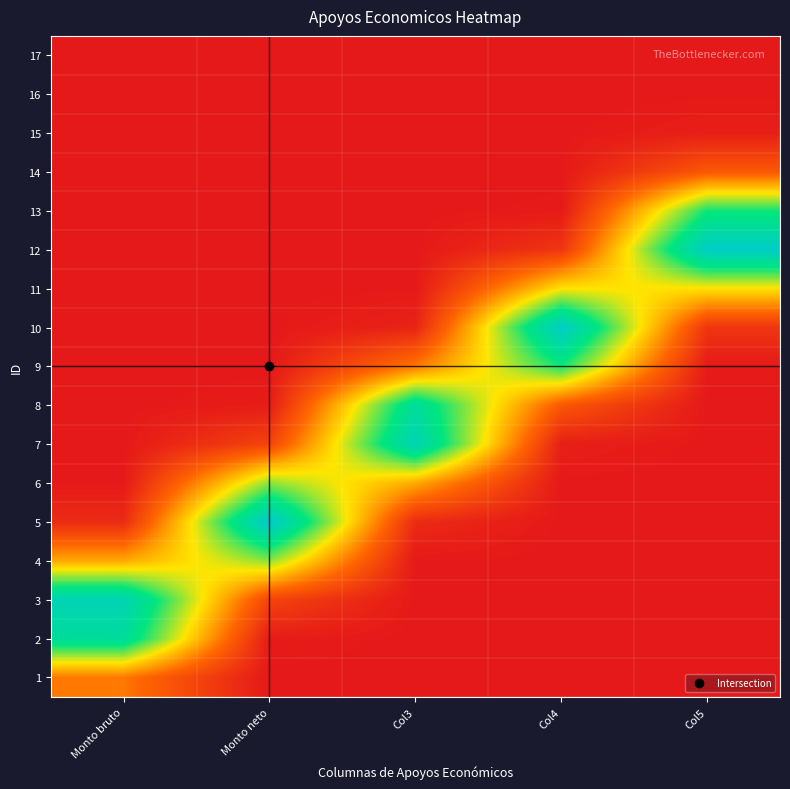

Count the number of categories in the chart.

5